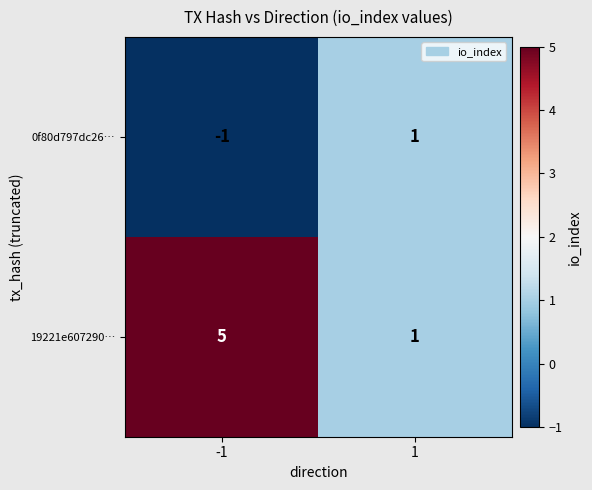

How many distinct data groups are displayed?

2